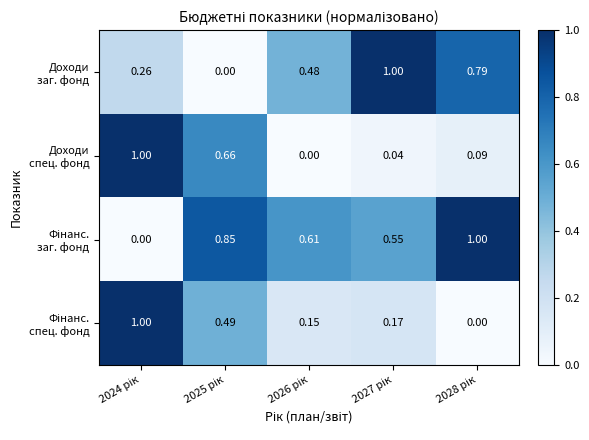

Count the number of data series in this chart.

4